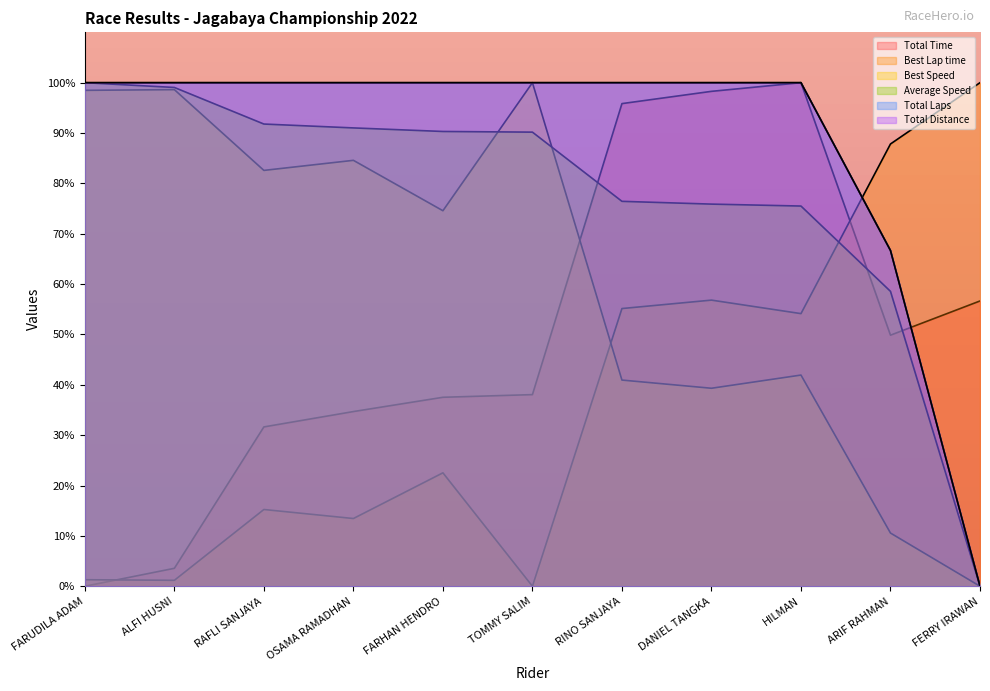

Rank the series at RINO SANJAYA from highest to lowest value.

Total Laps, Total Distance, Total Time, Average Speed, Best Lap time, Best Speed